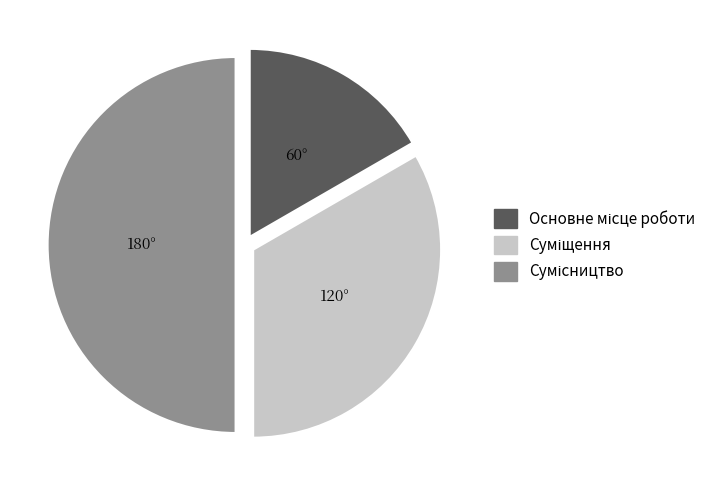

Which has a higher value, Суміщення or Основне місце роботи?

Суміщення